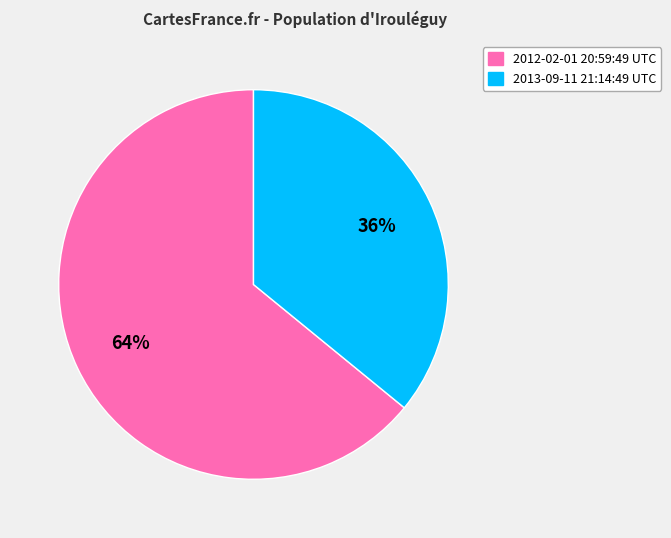

Which slice is the smallest?

2013-09-11 21:14:49 UTC